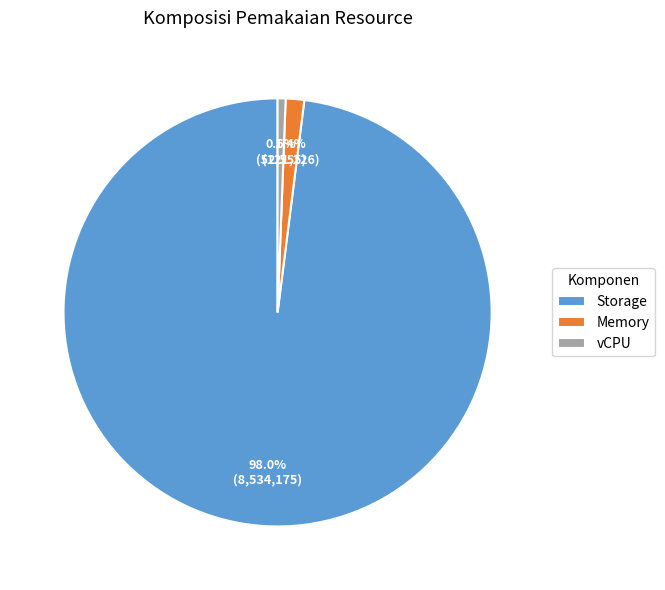

To the nearest percent, what portion does vCPU represent?

1%